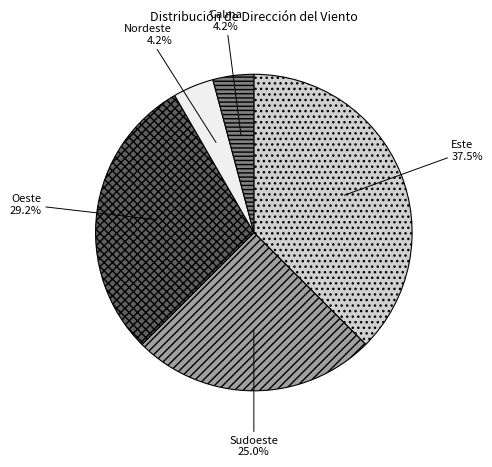

What portion of the pie excludes Oeste?

70.8%